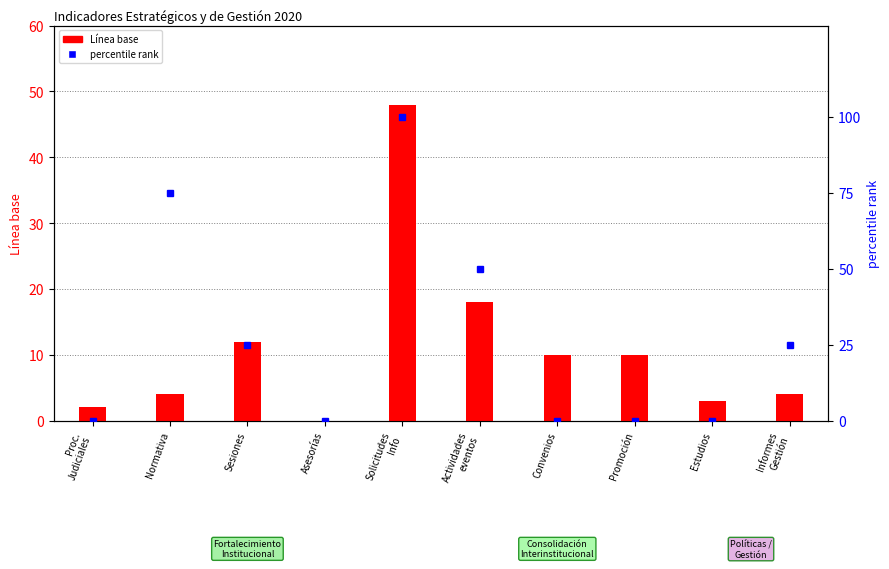

At which category does the chart reach its peak across all series?

Solicitudes
Info